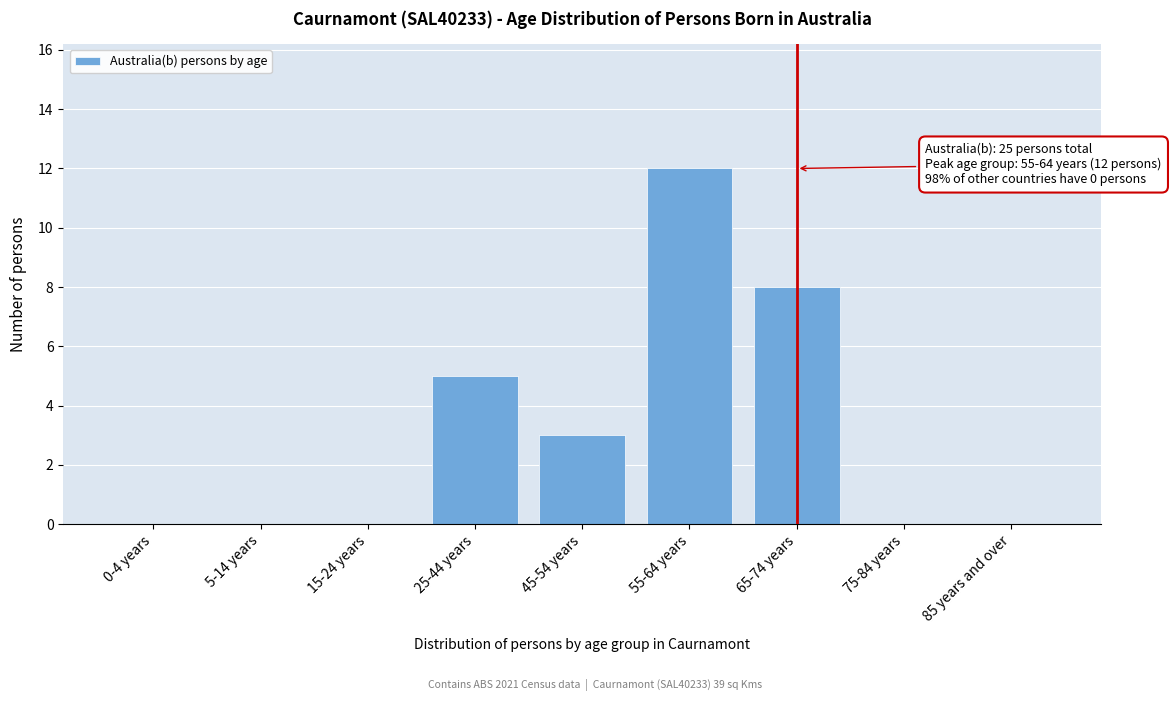

Reading left to right, what are all the values shown in this chart?

0-4 years=0	5-14 years=0	15-24 years=0	25-44 years=5	45-54 years=3	55-64 years=12	65-74 years=8	75-84 years=0	85 years and over=0